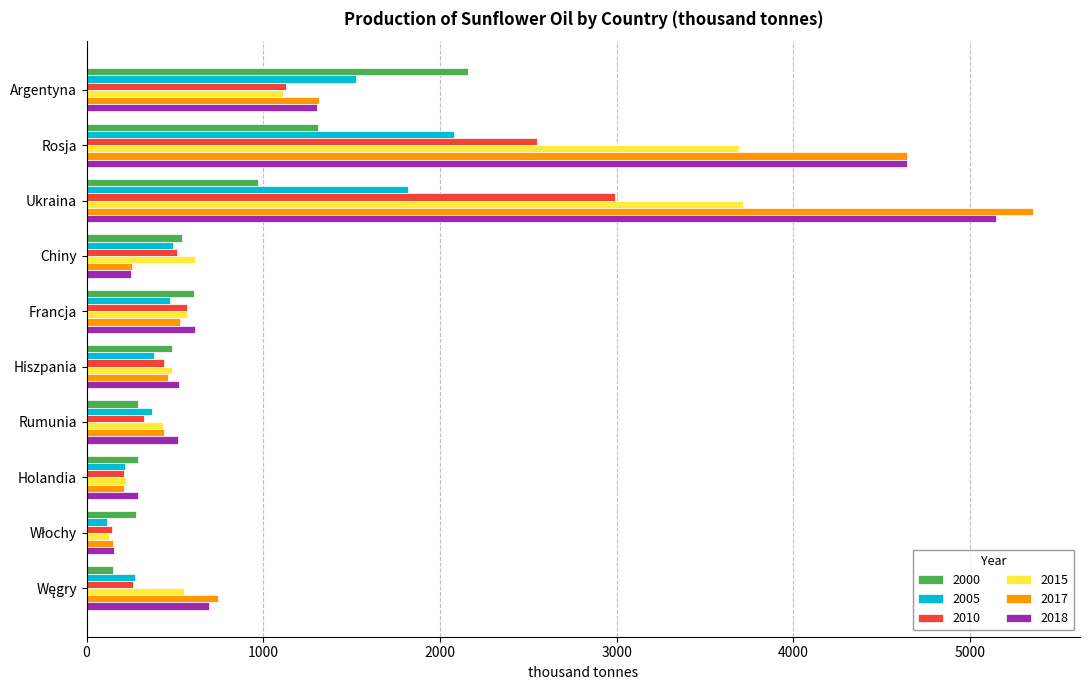

How many distinct data groups are displayed?

6